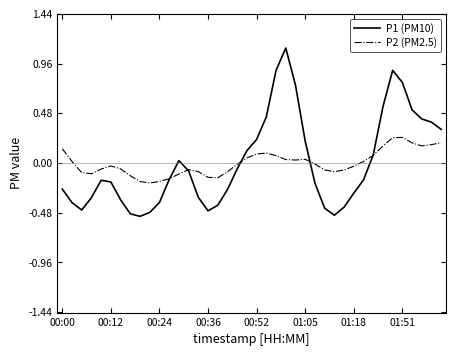

Which series has the widest spread of values?

P1 (PM10)